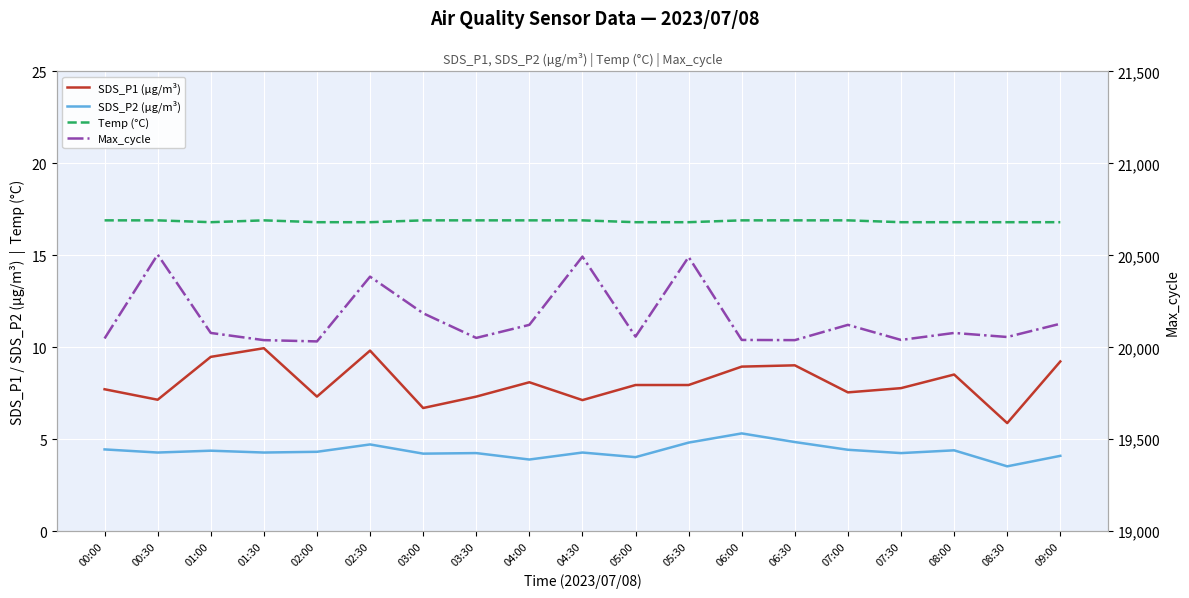

Which category has the highest value in the SDS_P2 (µg/m³) series?

06:00